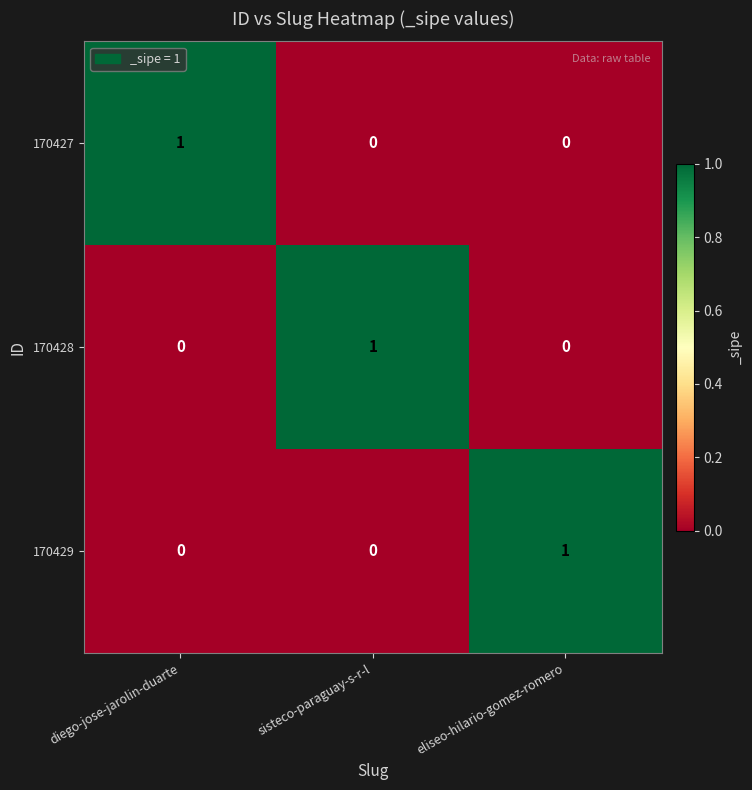

Reading right to left, extract all data points from this chart.

170427: eliseo-hilario-gomez-romero=0	sisteco-paraguay-s-r-l=0	diego-jose-jarolin-duarte=1
170428: eliseo-hilario-gomez-romero=0	sisteco-paraguay-s-r-l=1	diego-jose-jarolin-duarte=0
170429: eliseo-hilario-gomez-romero=1	sisteco-paraguay-s-r-l=0	diego-jose-jarolin-duarte=0